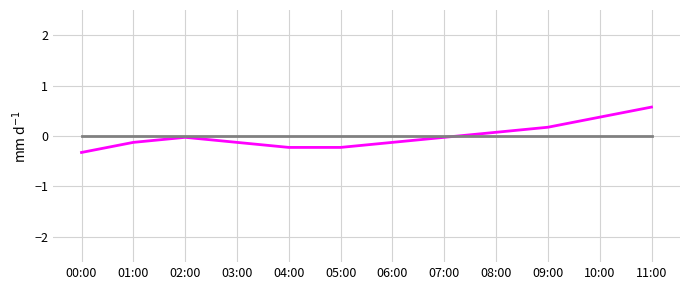

At which category is the sum across all series the highest?

11:00